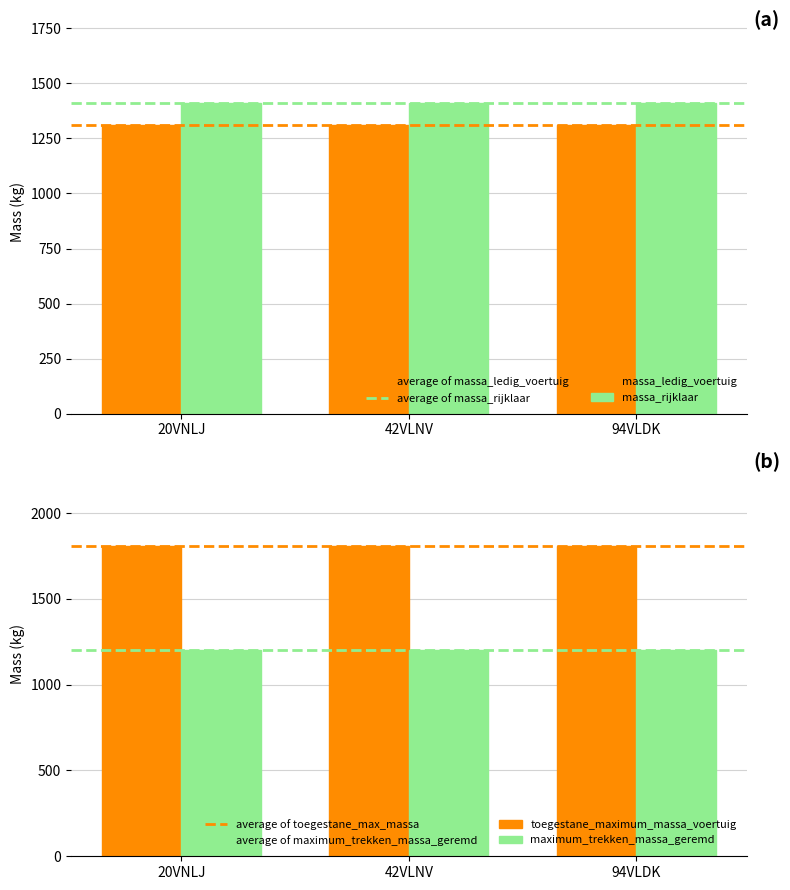

True or false: massa_ledig_voertuig has a value of 1310 at 42VLNV.

True